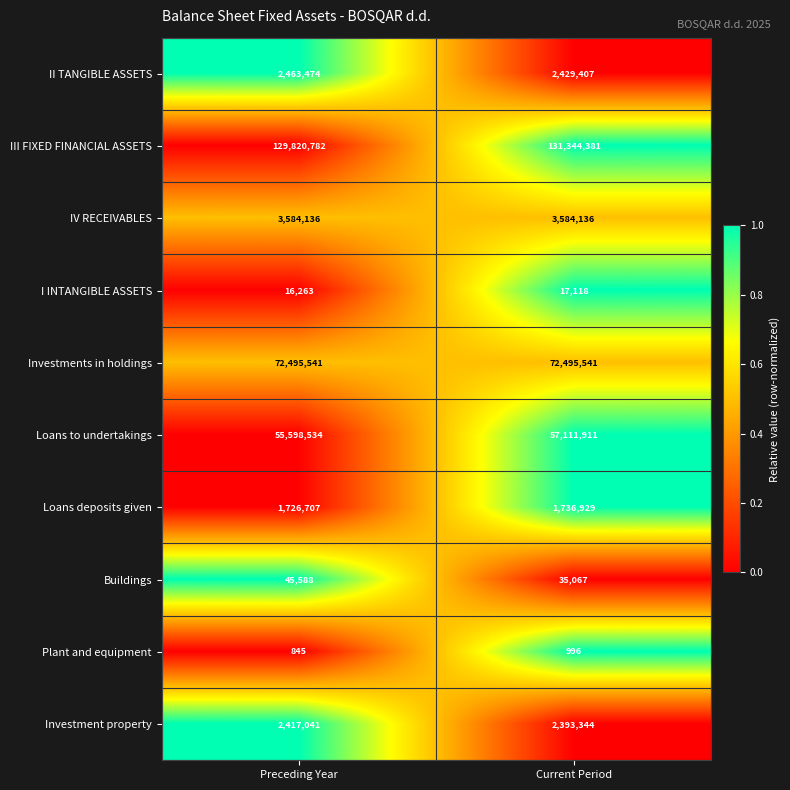

The value of III FIXED FINANCIAL ASSETS at Preceding Year is 216832069. True or false?

False